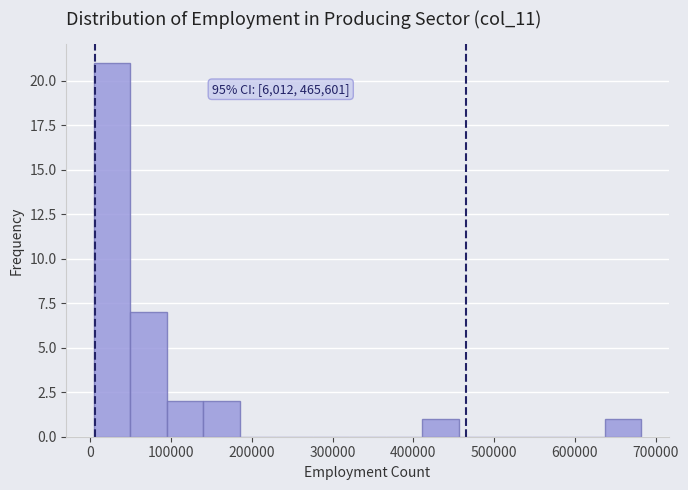

Which range on the x-axis has the tallest bar?

0 to 50000